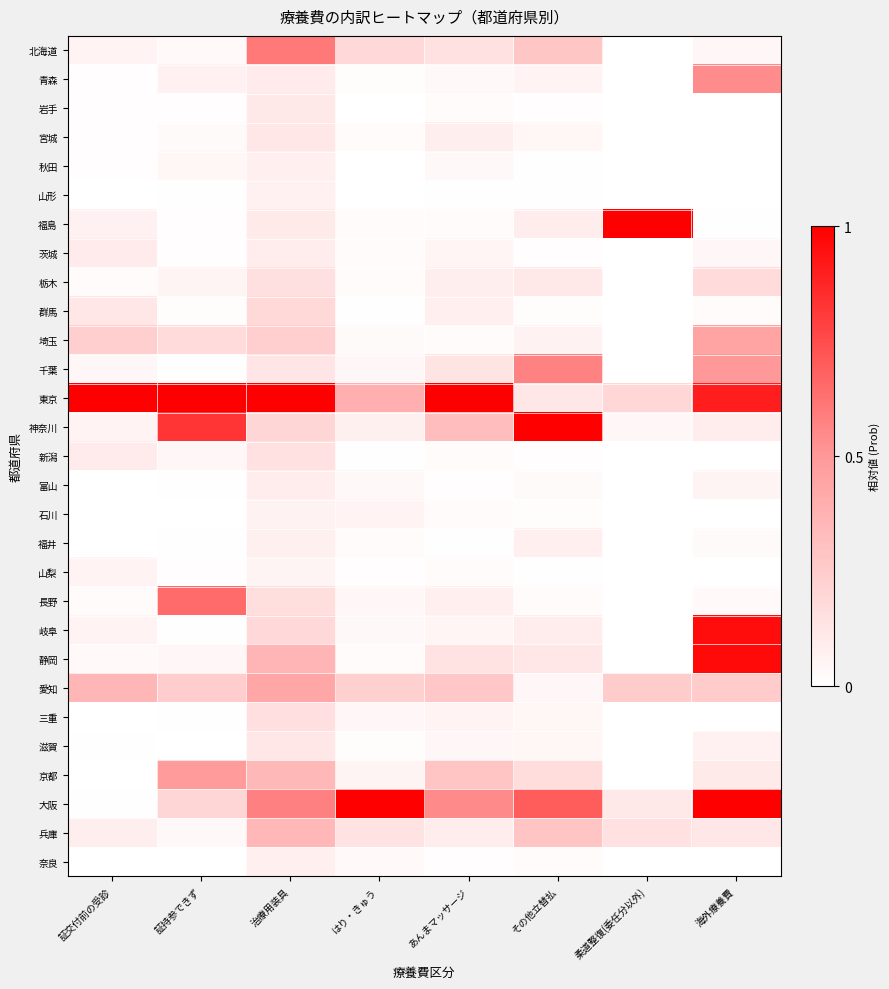

What is the difference between the highest and lowest values at 治療用装具?

0.9